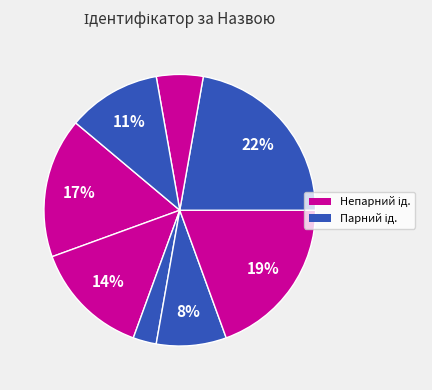

How many slices are in this pie chart?

8